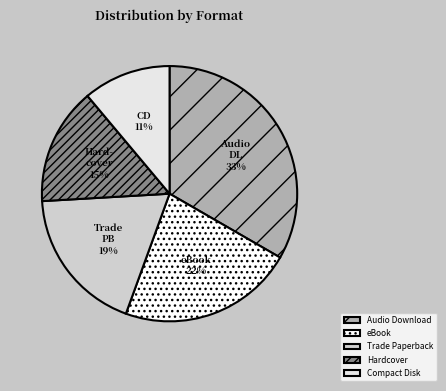

Rank the categories by value from highest to lowest.

Audio Download, eBook, Trade Paperback, Hardcover, Compact Disk